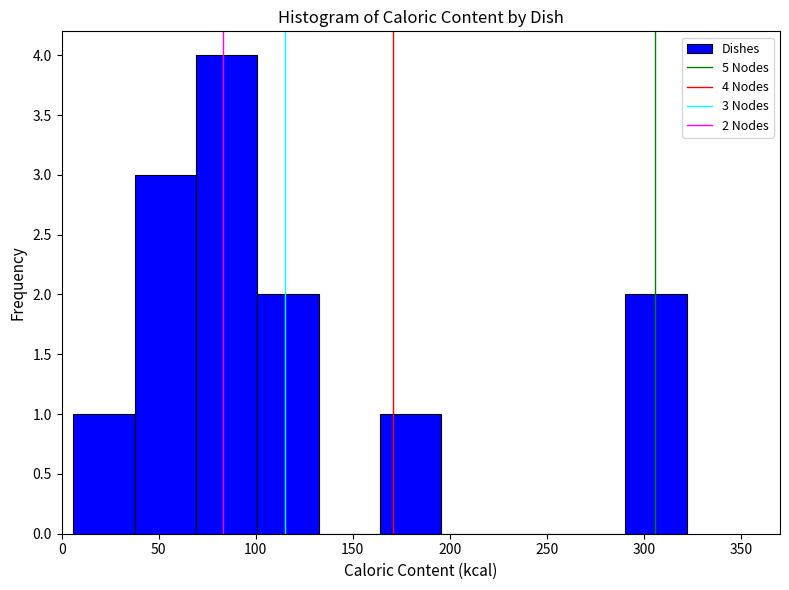

Which range on the x-axis has the tallest bar?

70 to 100